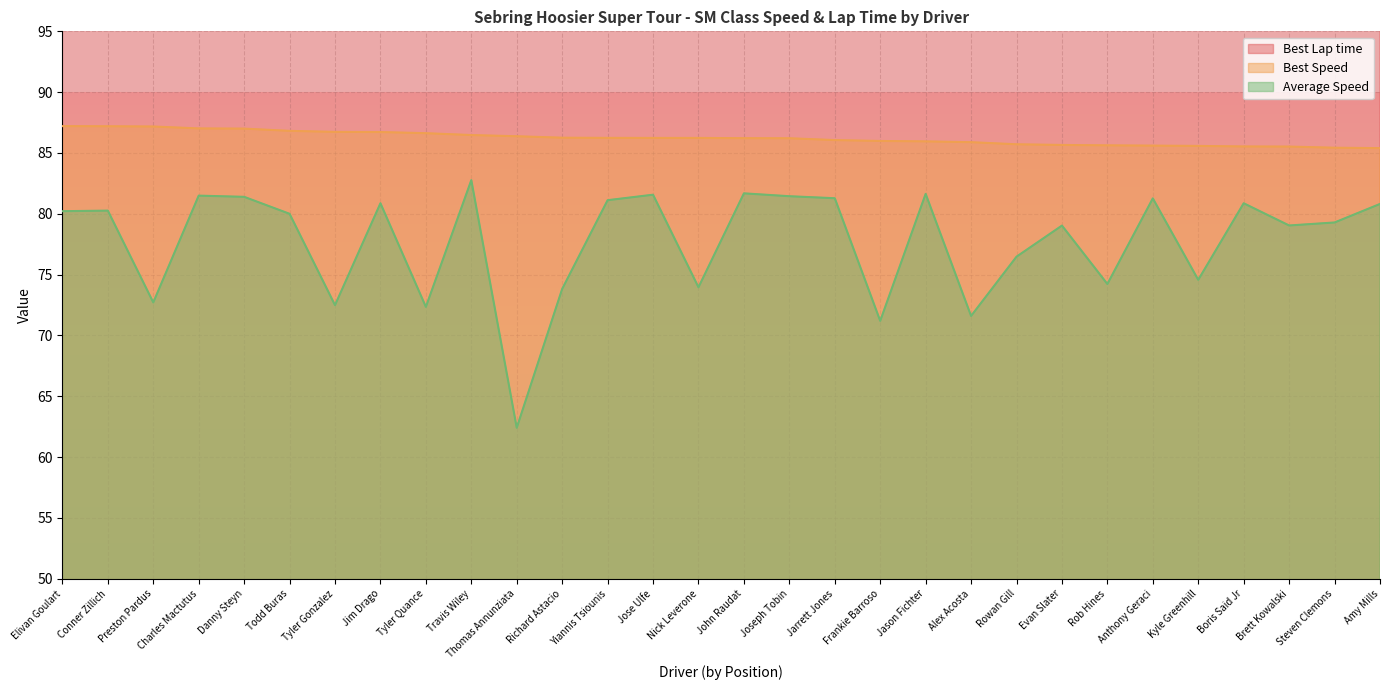

Rank the categories by Best Lap time value from lowest to highest.

Elivan Goulart, Conner Zillich, Preston Pardus, Charles Mactutus, Danny Steyn, Todd Buras, Tyler Gonzalez, Jim Drago, Tyler Quance, Travis Wiley, Thomas Annunziata, Richard Astacio, Yiannis Tsiounis, Jose Ulfe, Nick Leverone, John Raudat, Joseph Tobin, Jarrett Jones, Frankie Barroso, Jason Fichter, Alex Acosta, Rowan Gill, Evan Slater, Rob Hines, Anthony Geraci, Kyle Greenhill, Boris Said Jr, Brett Kowalski, Steven Clemons, Amy Mills